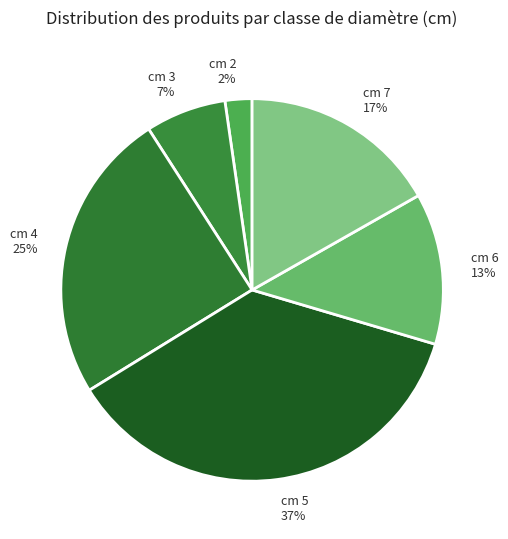

Is there a majority slice in this chart?

No